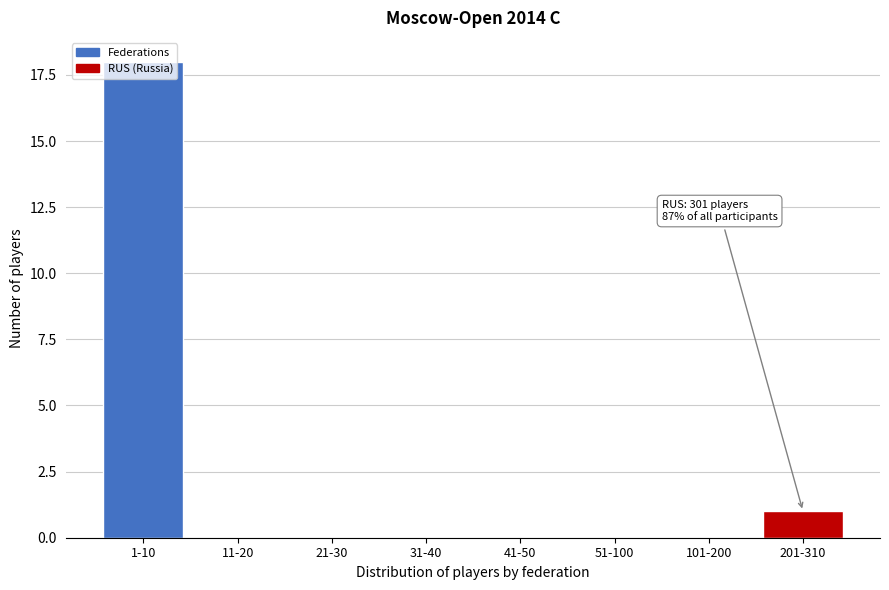

Between 201-310 and 1-10, which is larger?

1-10